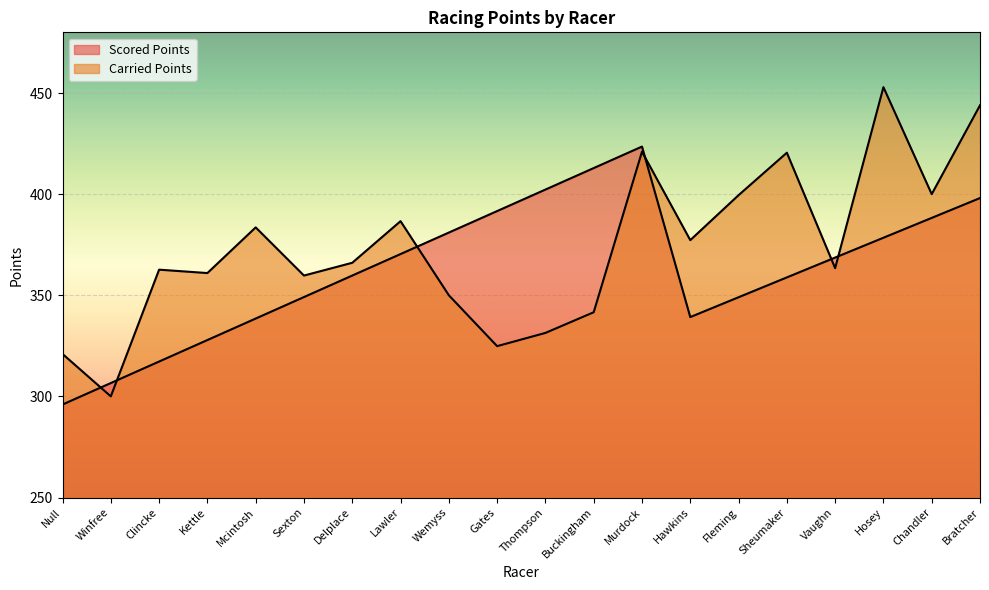

Between Kettle and Fleming, which series saw the biggest shift?

Carried Points